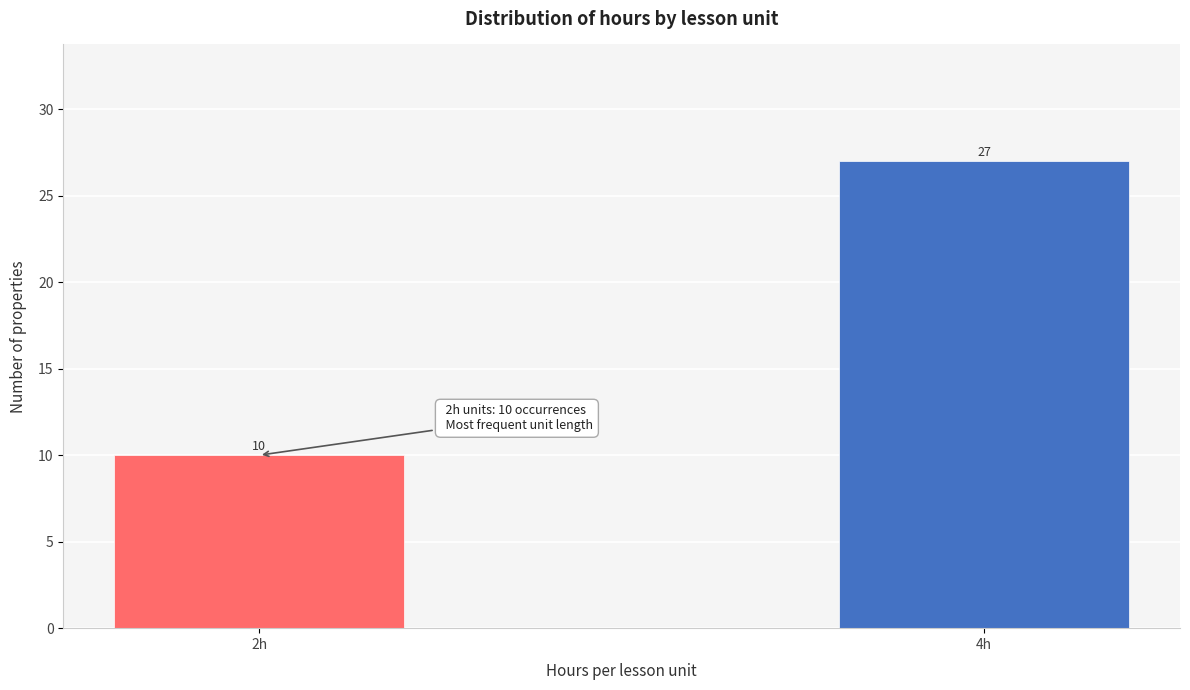

Reading left to right, extract all data points from this chart.

10	27